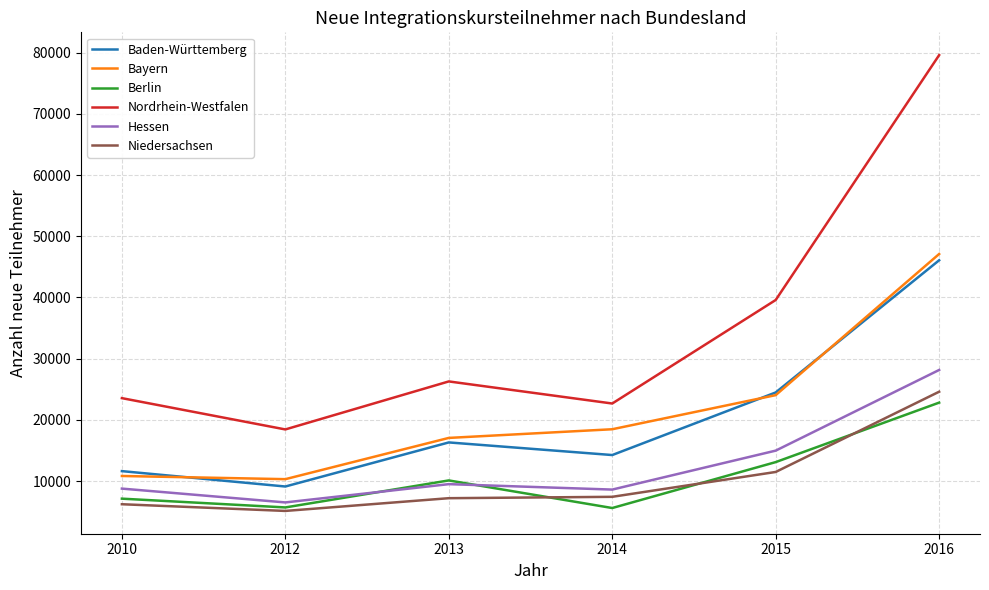

Is it true that Berlin equals 6672 at 2016?

False